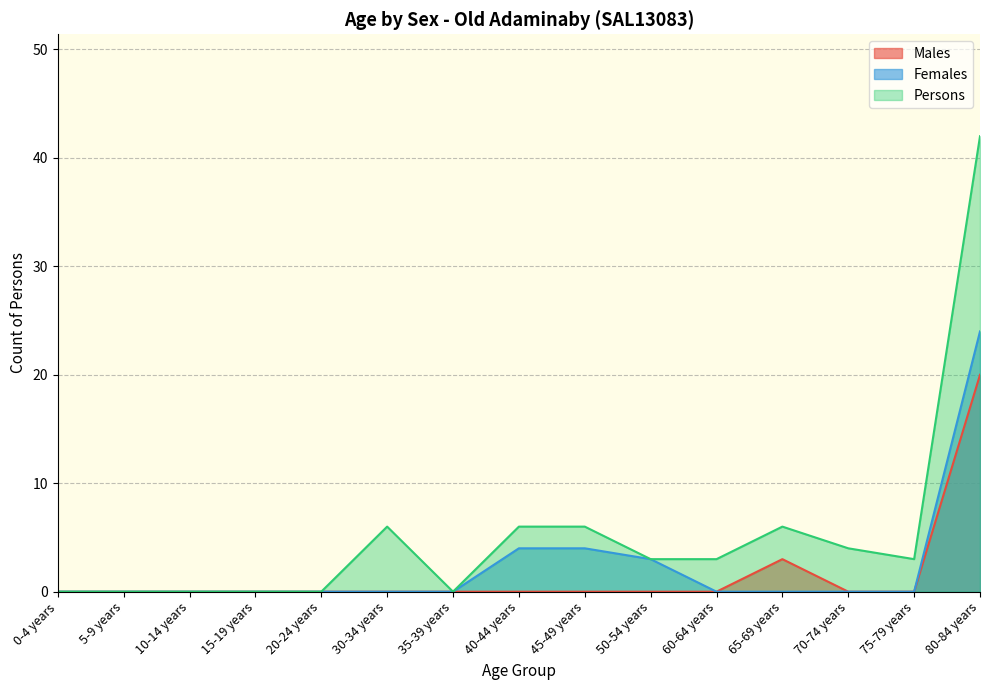

What is the average value of the Males series?

2